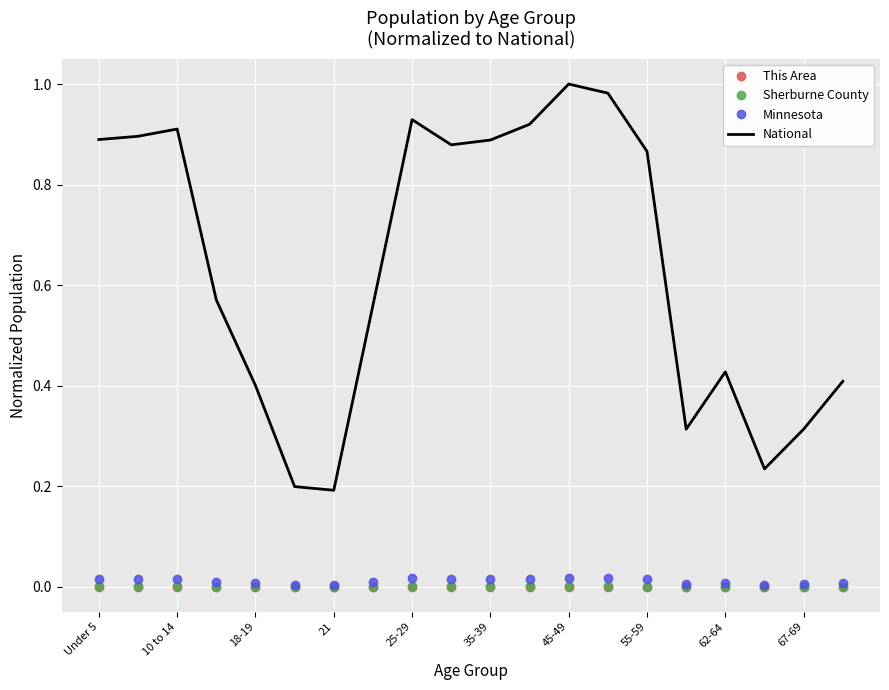

Which series has the largest total across all categories?

National